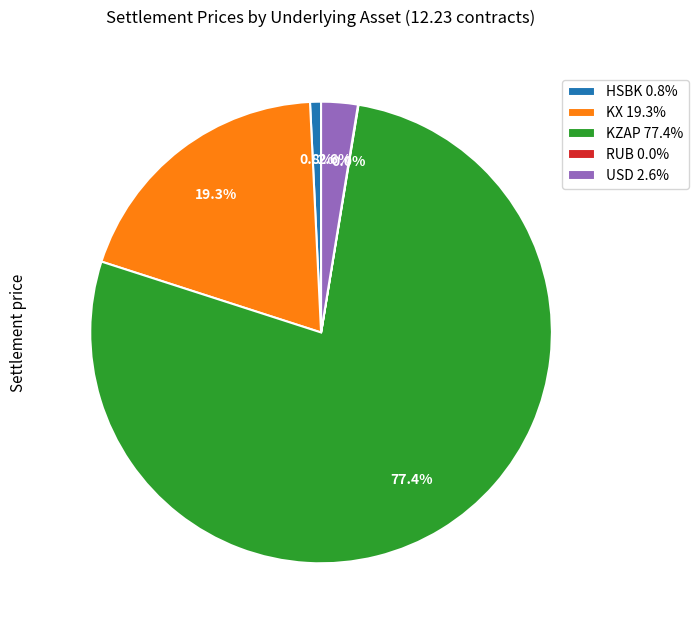

Which slice is the largest?

KZAP